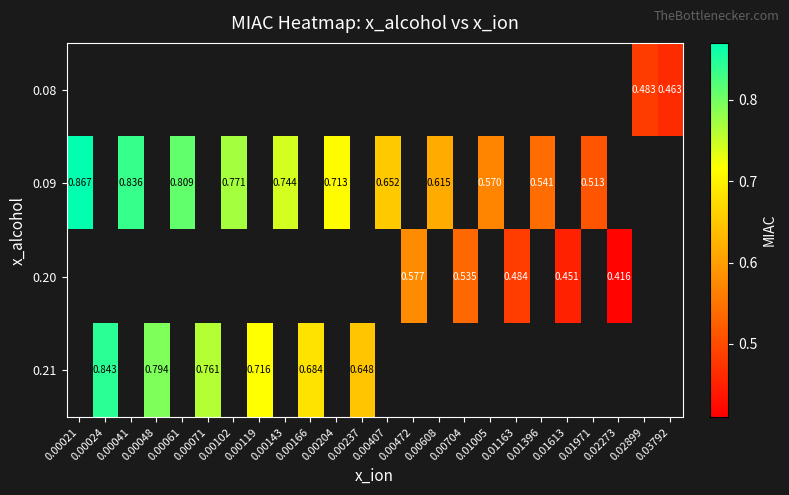

True or false: 0.09 has a value of 0.2 at 0.00041.

False